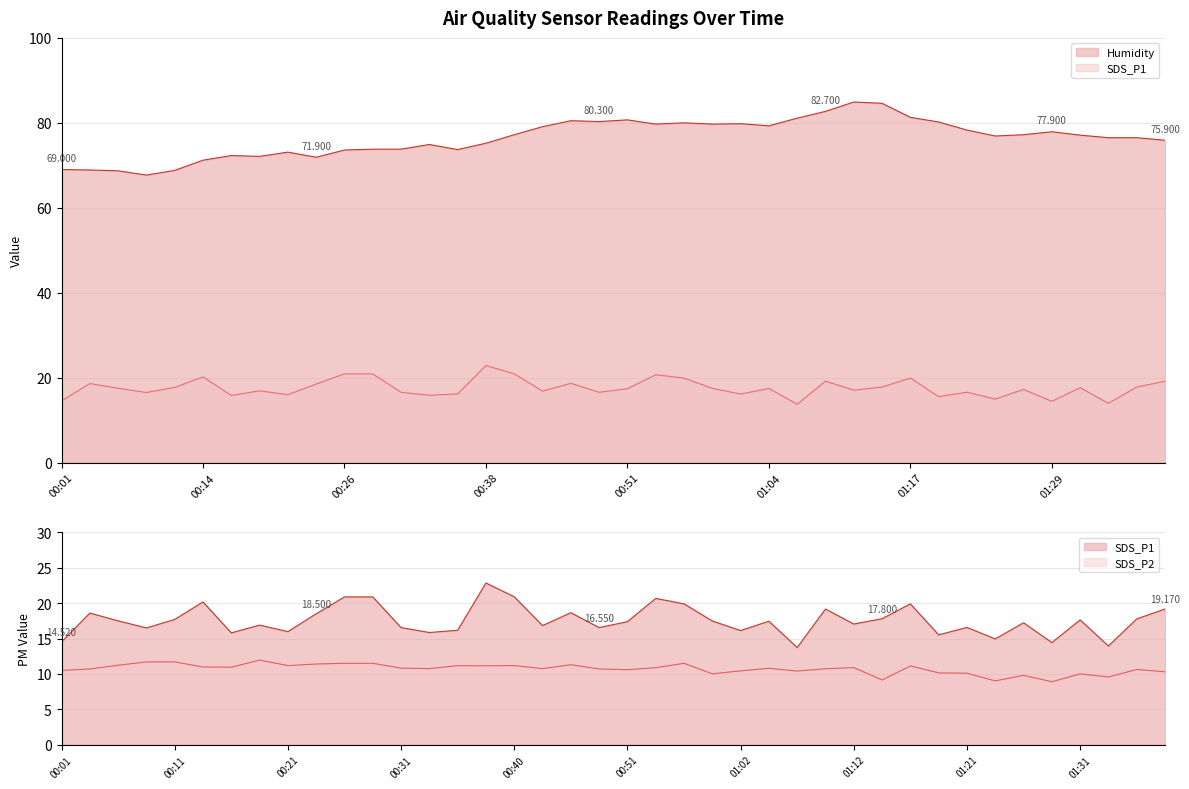

Which label corresponds to the largest value in the chart?

01:12